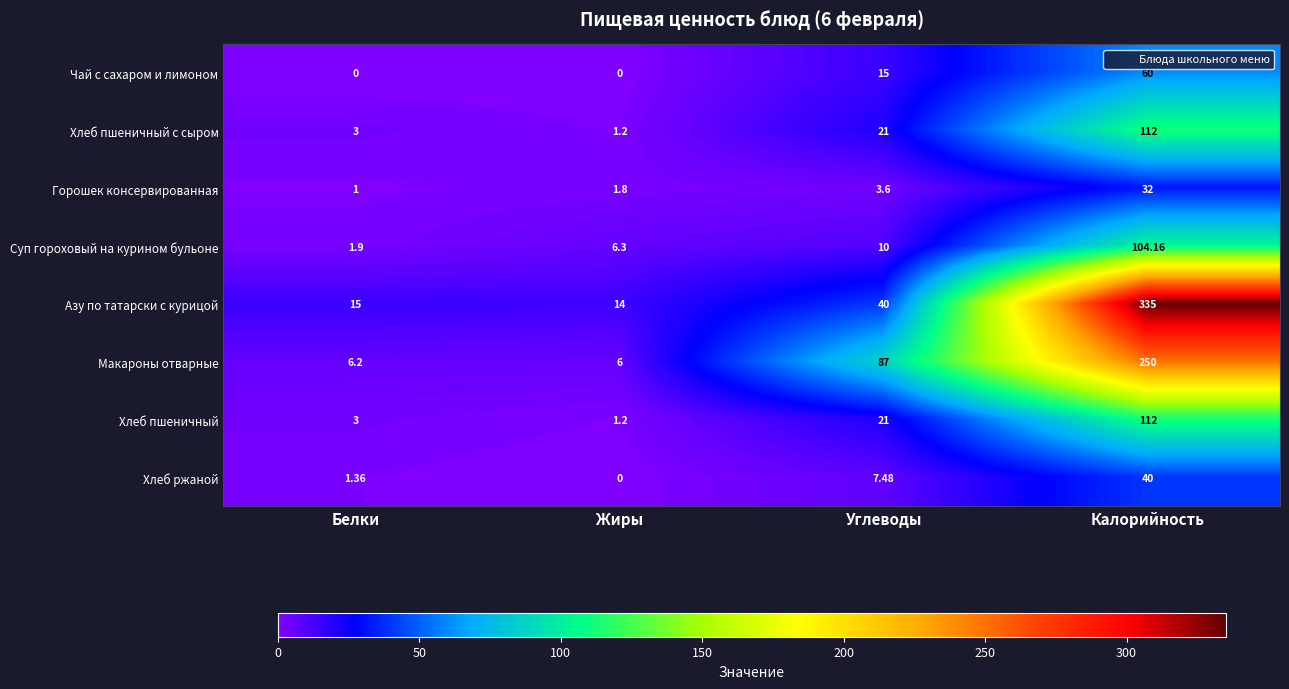

At how many categories does at least one series exceed 166?

1